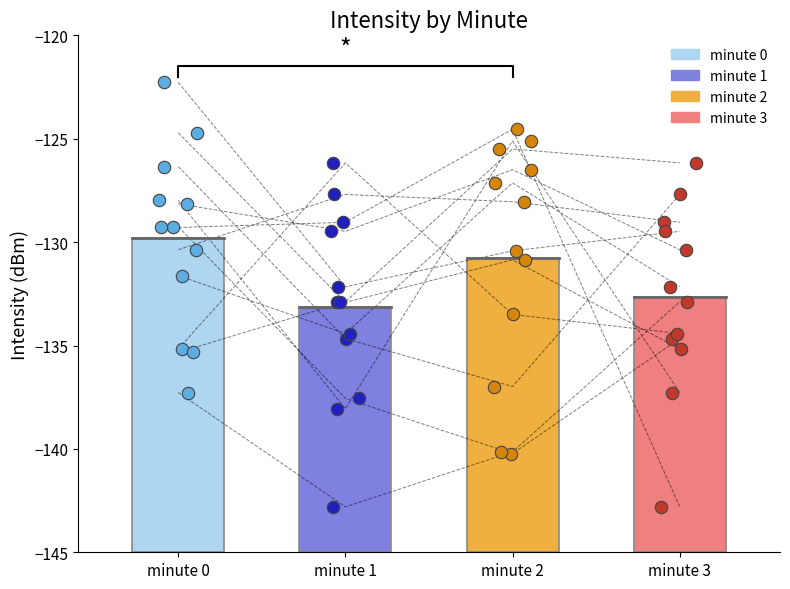

Which series contains the highest Y value?

minute_0